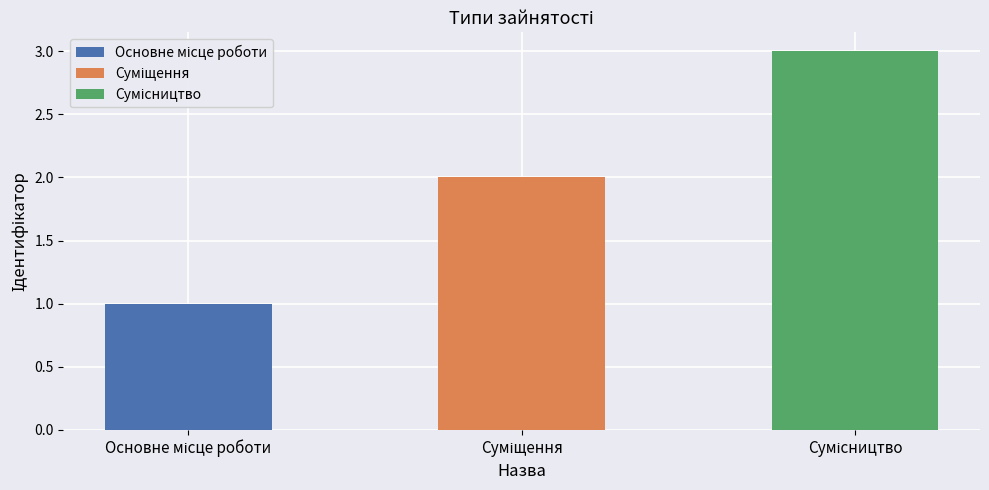

The chart shows a value of 3 at Сумісництво. True or false?

True